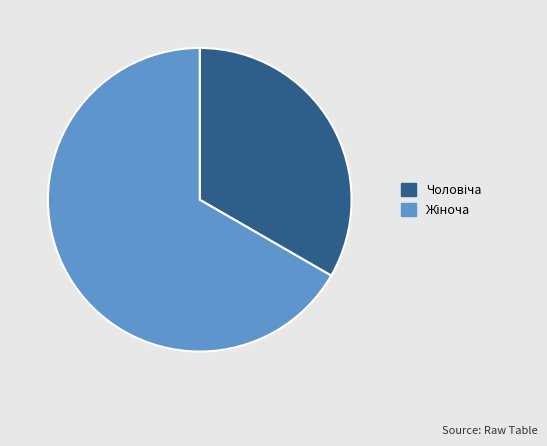

Is there any slice that represents more than half of the pie?

Yes